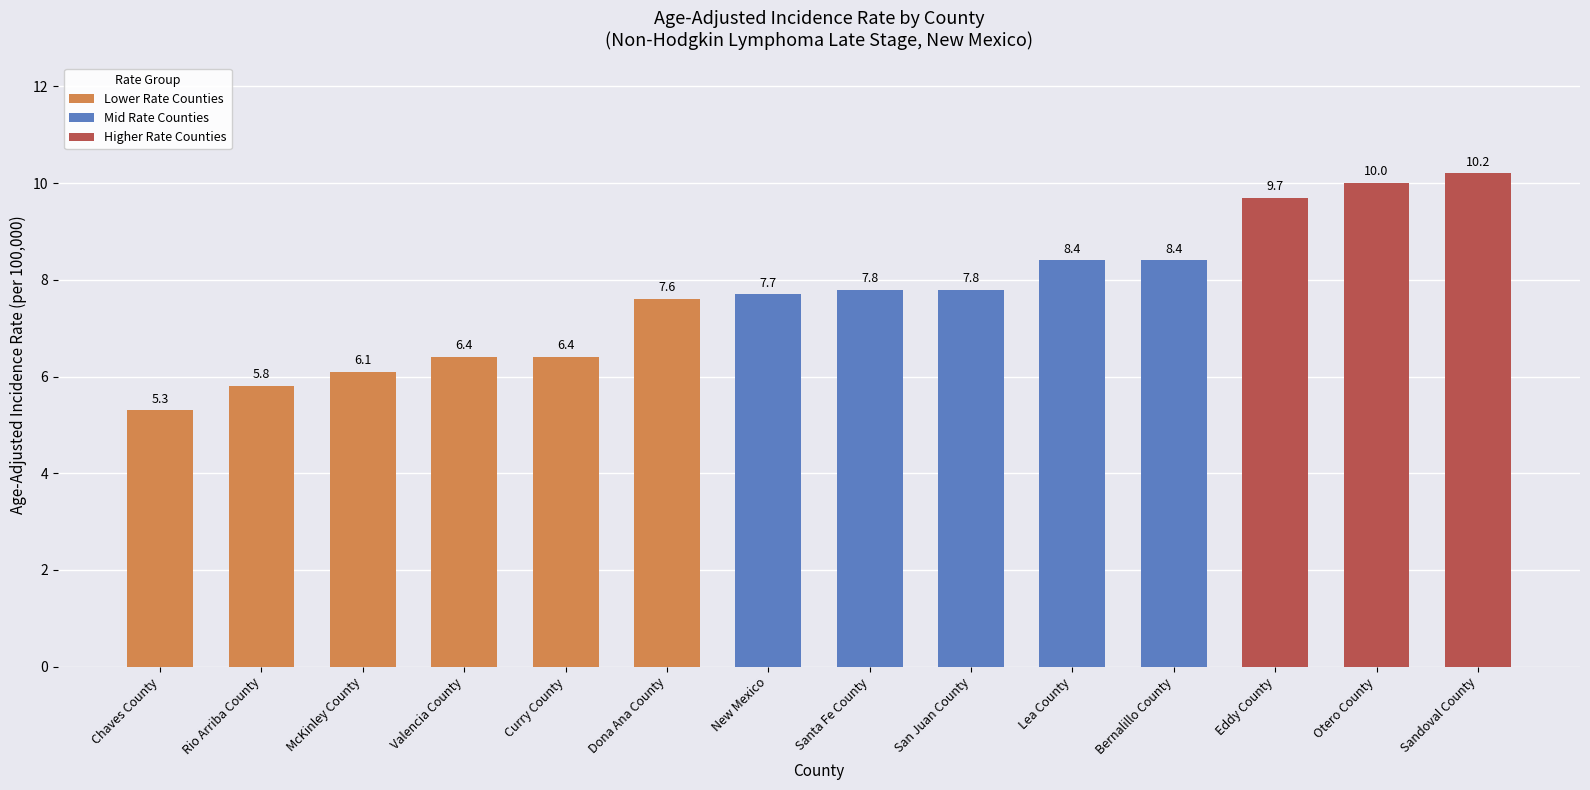

What is the difference between the values at New Mexico and Dona Ana County?

0.1